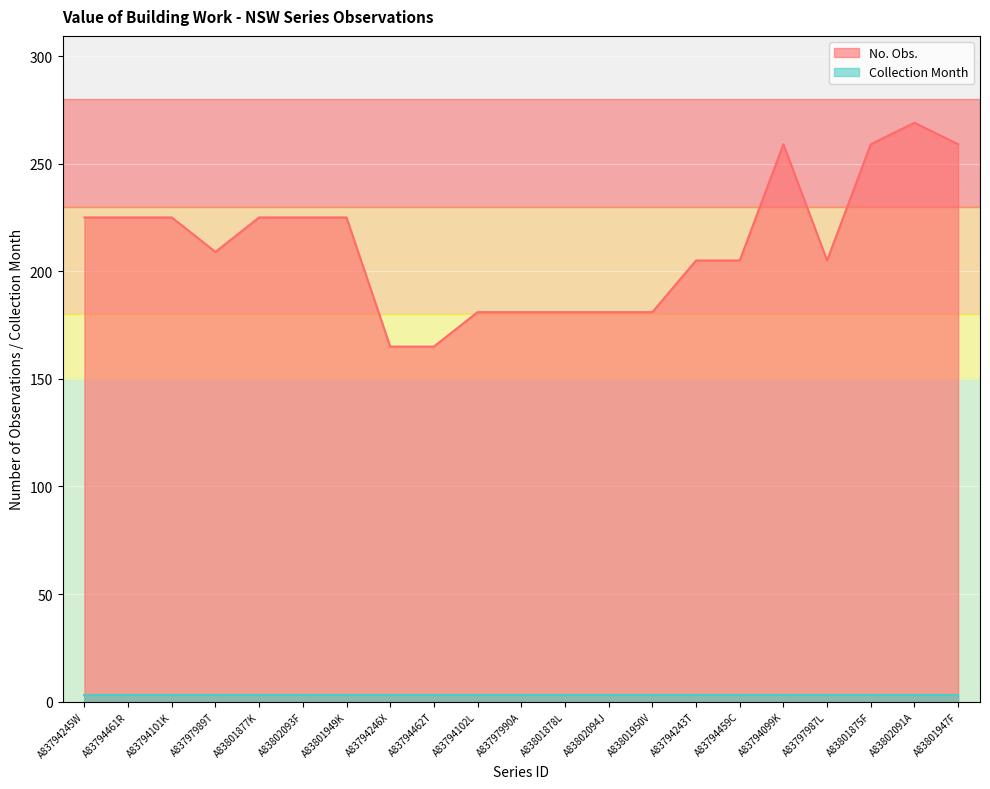

What is the difference between the maximum and minimum values?

104